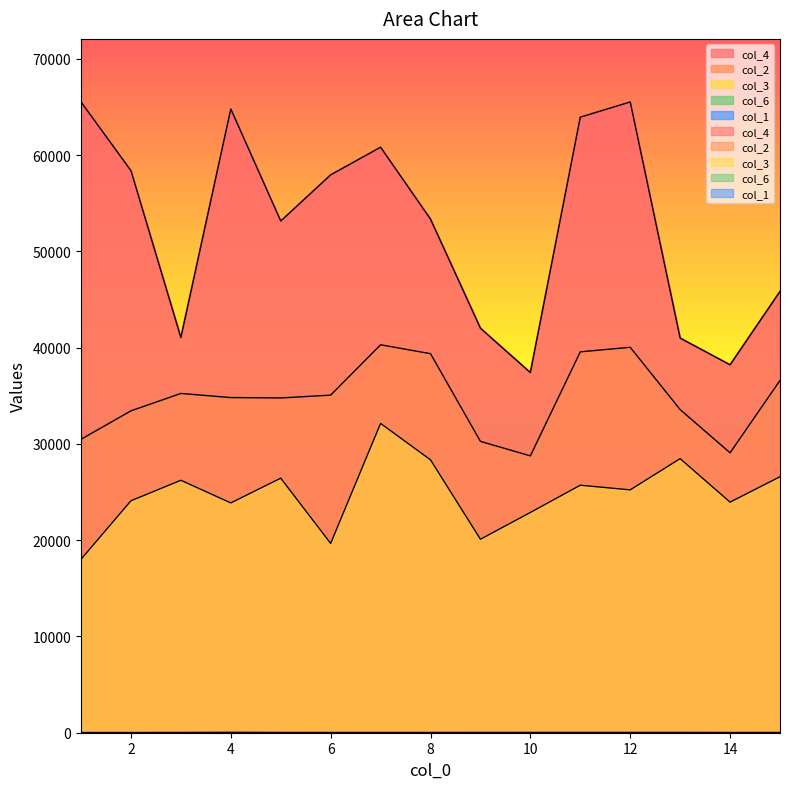

True or false: col_3 and col_2 intersect in this chart.

False